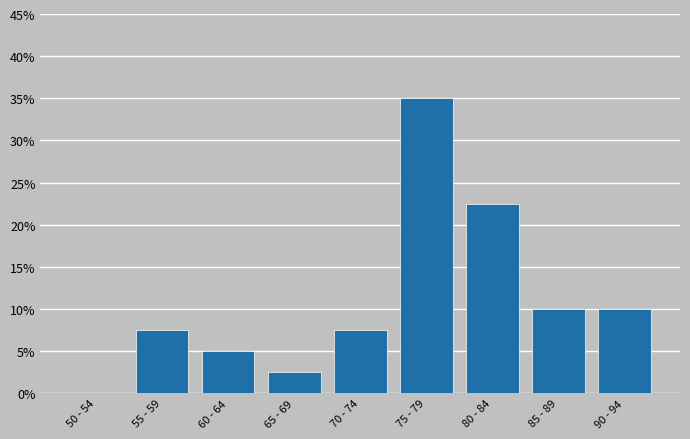

Reading left to right, list all the values displayed in this chart.

50 - 54=0.0	55 - 59=7.5	60 - 64=5.0	65 - 69=2.5	70 - 74=7.5	75 - 79=35.0	80 - 84=22.5	85 - 89=10.0	90 - 94=10.0